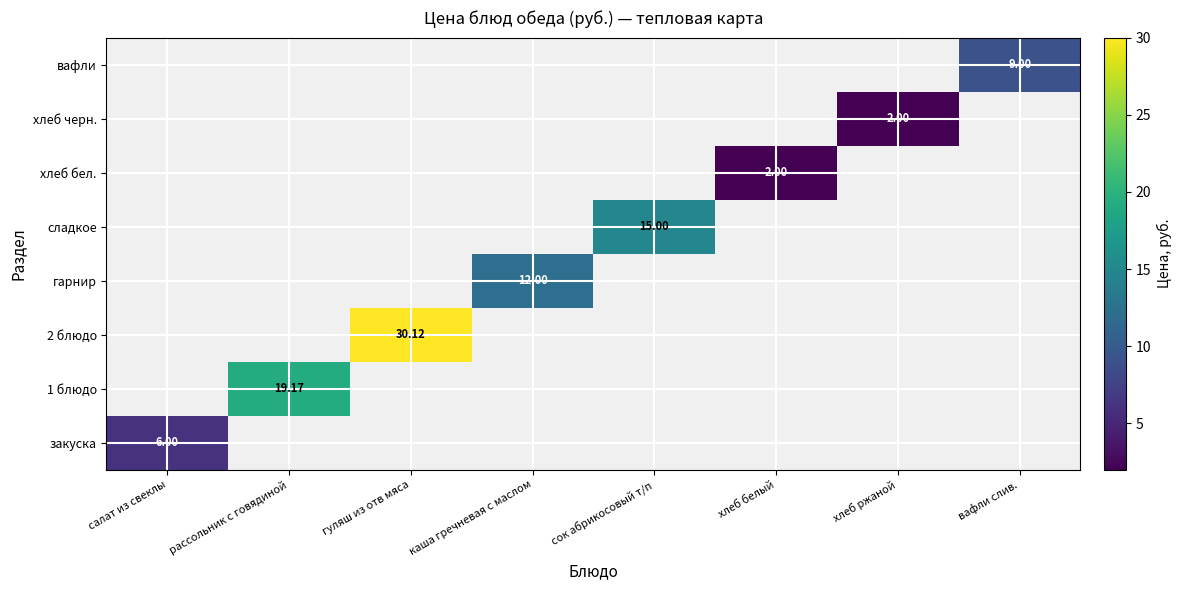

Is the value of гарнир at каша гречневая с маслом greater than the value of сладкое at сок абрикосовый т/п?

No